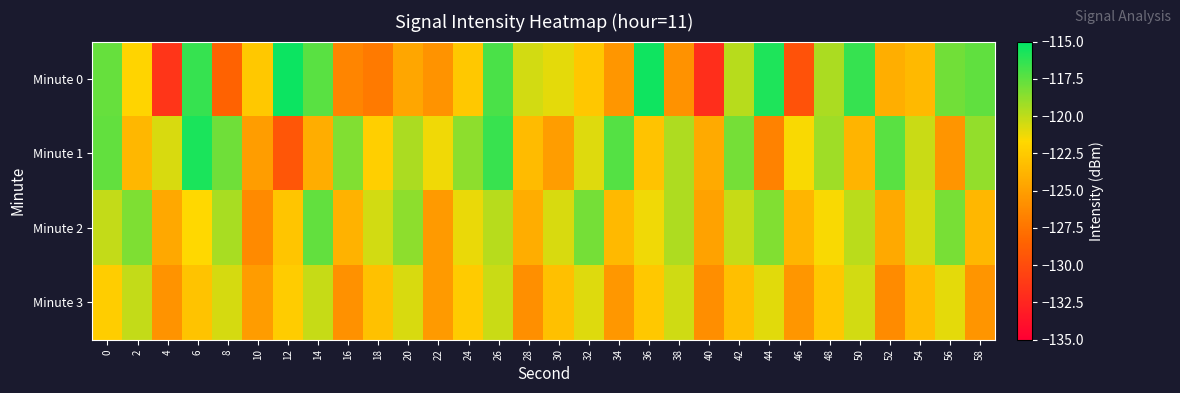

Which series has the widest spread of values?

Minute 0